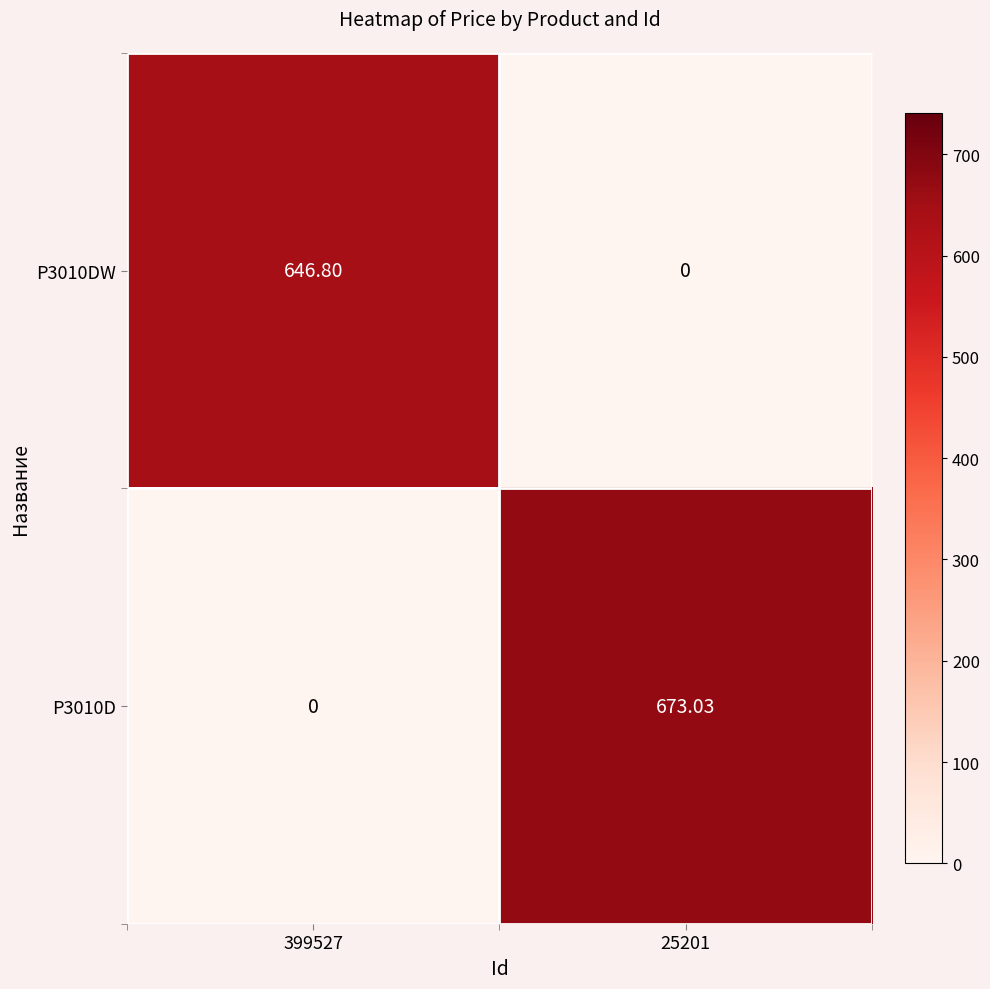

Is the value of P3010DW at 399527 greater than the value of P3010D at 25201?

No